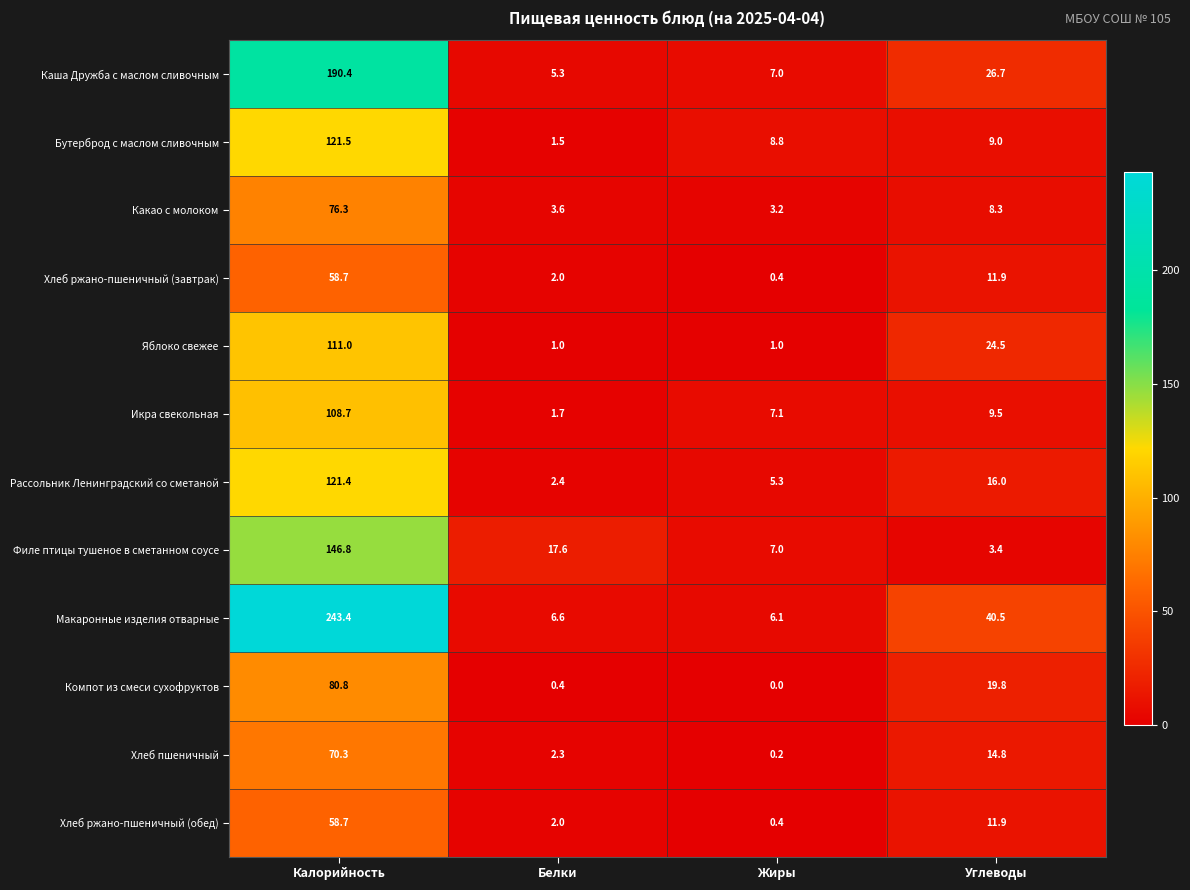

Between Калорийность and Углеводы, which series saw the biggest shift?

Макаронные изделия отварные